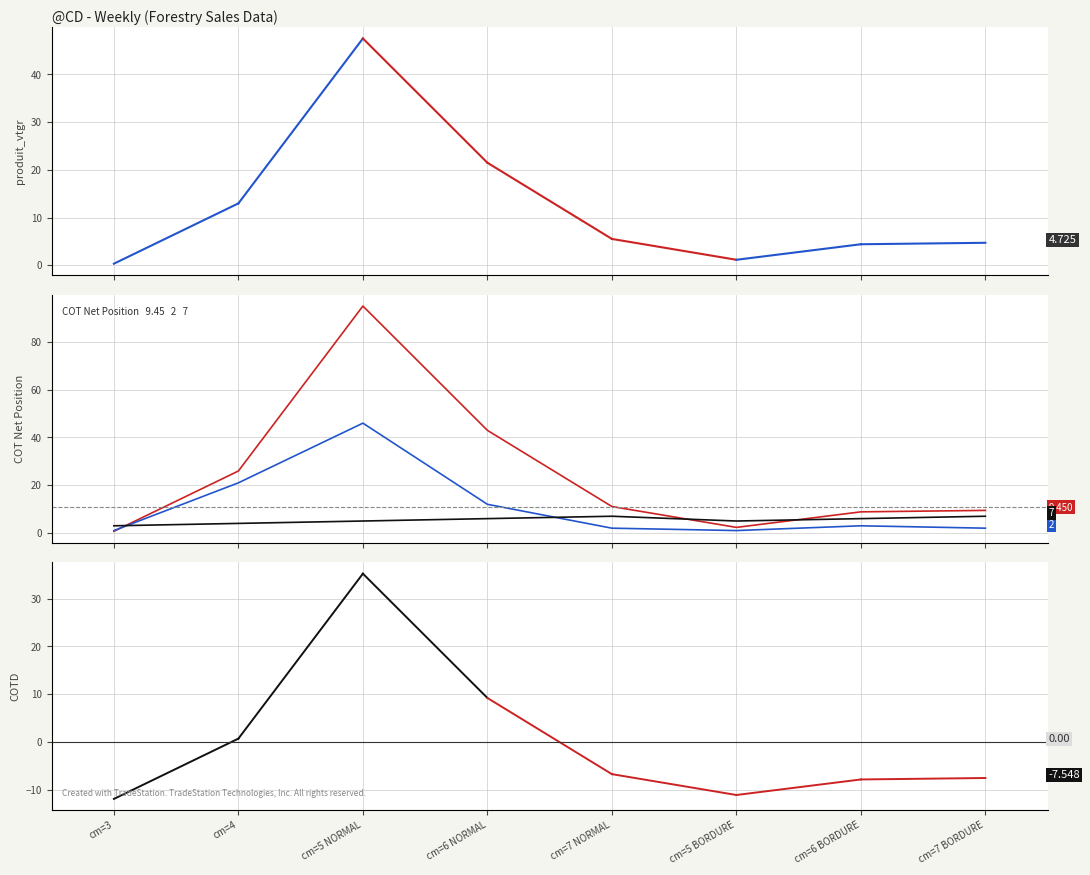

What is the total value across all series at cm=7 BORDURE?

23.2